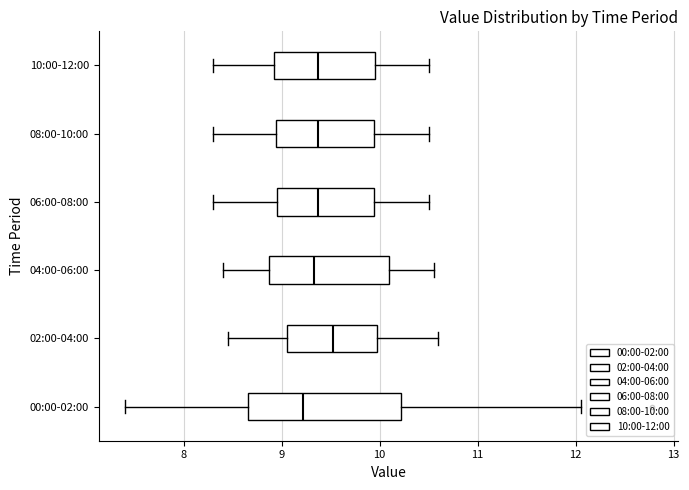

Which box has the furthest to the left median line?

00:00-02:00